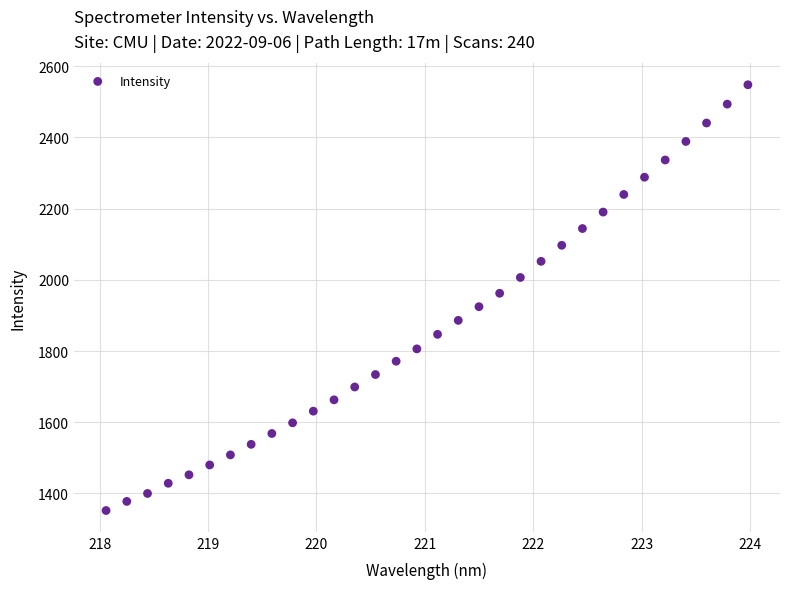

What is the range of Y values (max minus min)?

1195.9